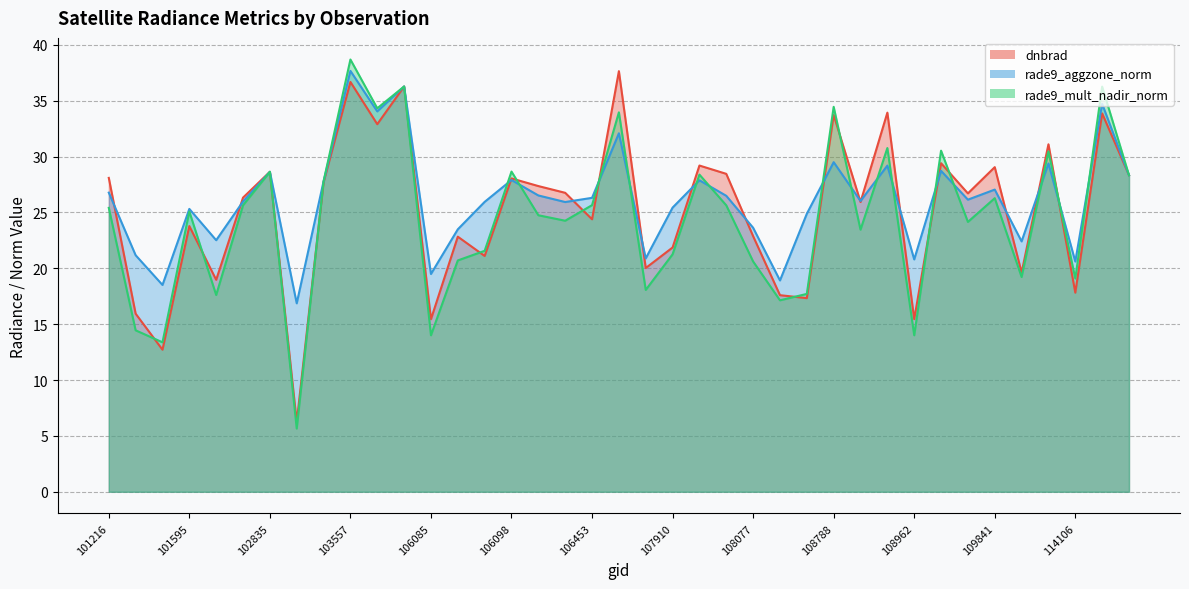

At how many categories does at least one series exceed 25?

26